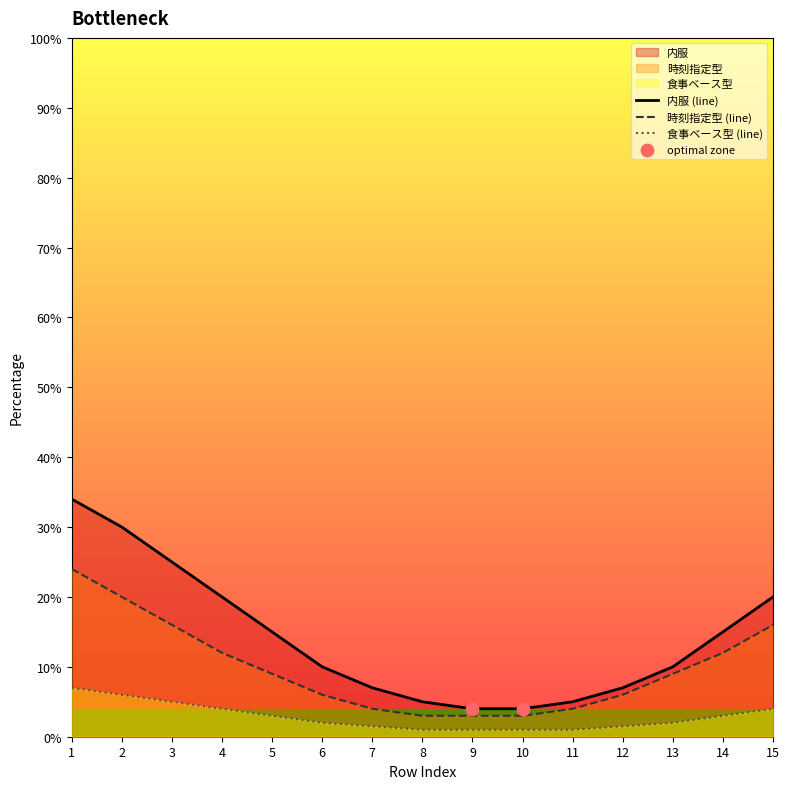

Which series contains the highest Y value?

内服